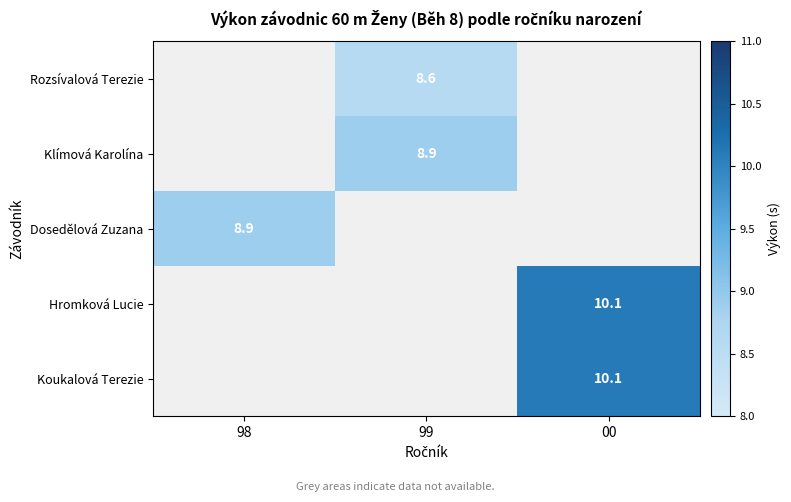

What is the smallest value displayed?

8.6